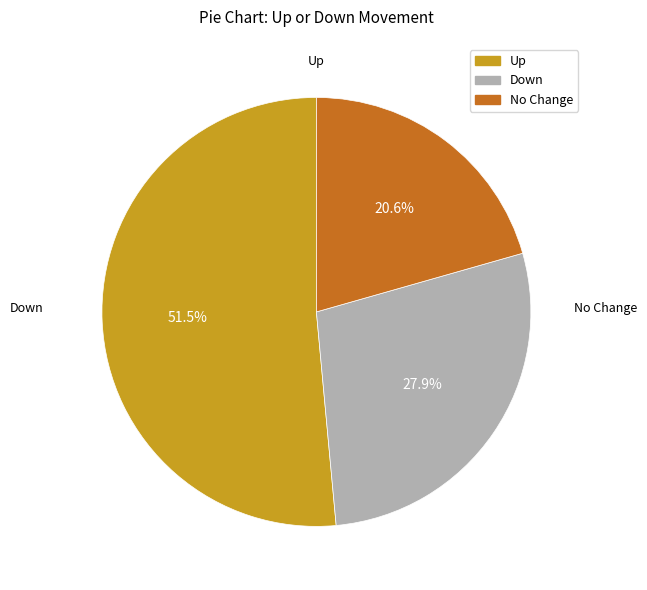

Is there any slice that represents more than half of the pie?

Yes